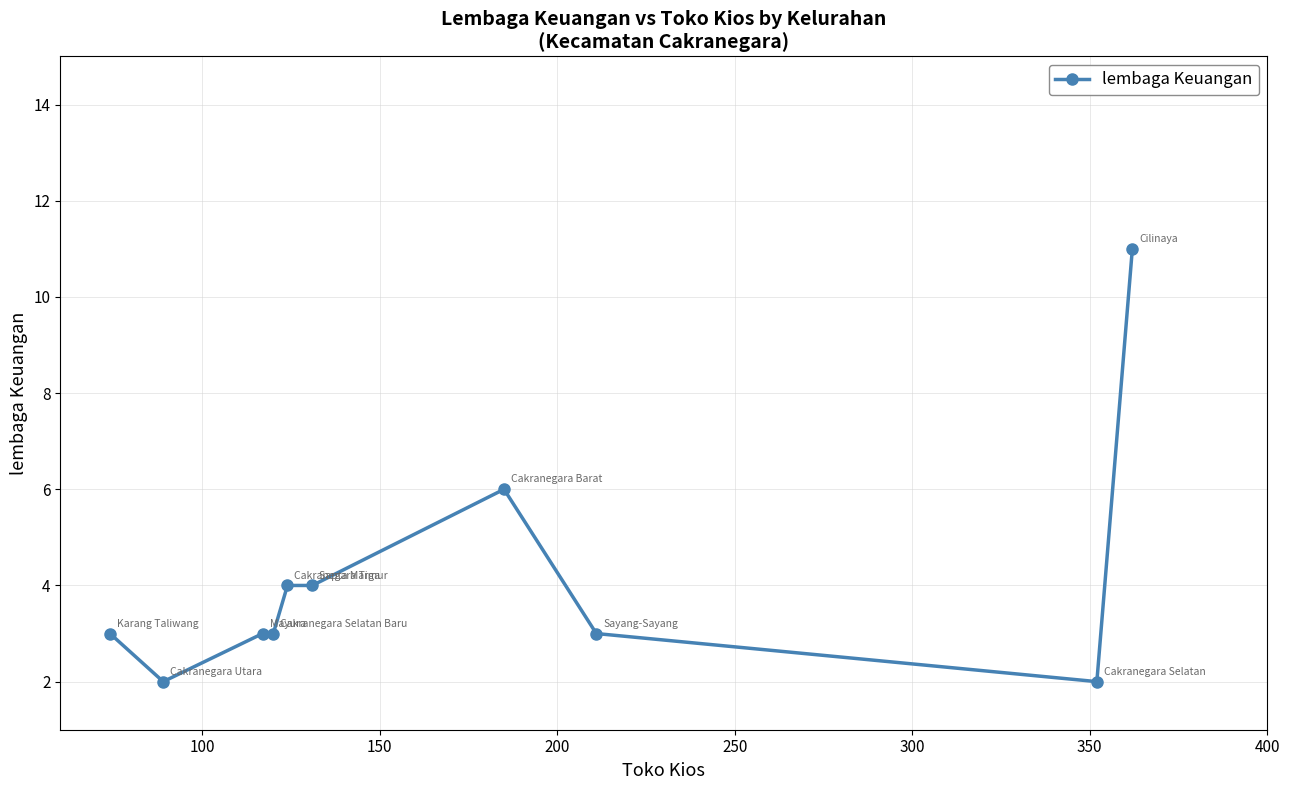

What is the difference between the second highest and second lowest values?

4